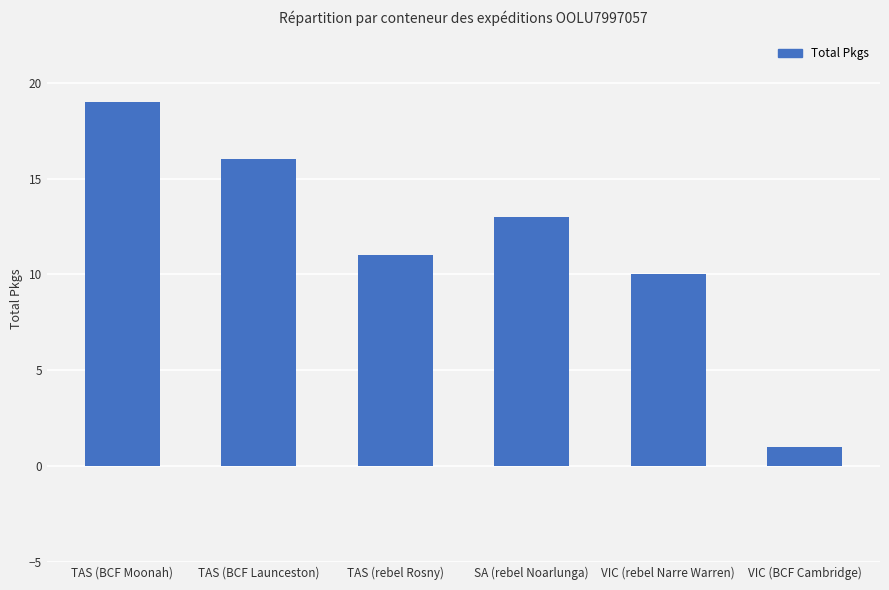

What is the average value?

12